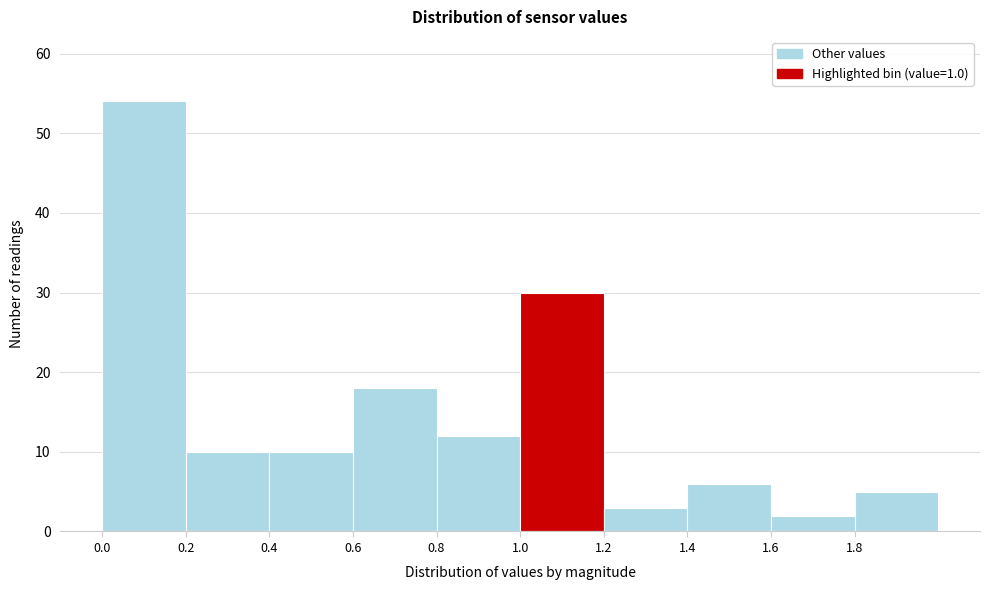

Reading left to right, list every bar in this chart as the range it spans on the x-axis followed by its height. The values are not printed on the chart, so give them approximately, as read against the axis.

0.0 to 0.2: 54
0.2 to 0.4: 10
0.4 to 0.6: 10
0.6 to 0.8: 18
0.8 to 1.0: 12
1.0 to 1.2: 30
1.2 to 1.4: 3
1.4 to 1.6: 6
1.6 to 1.8: 2
1.8 to 2.0: 5